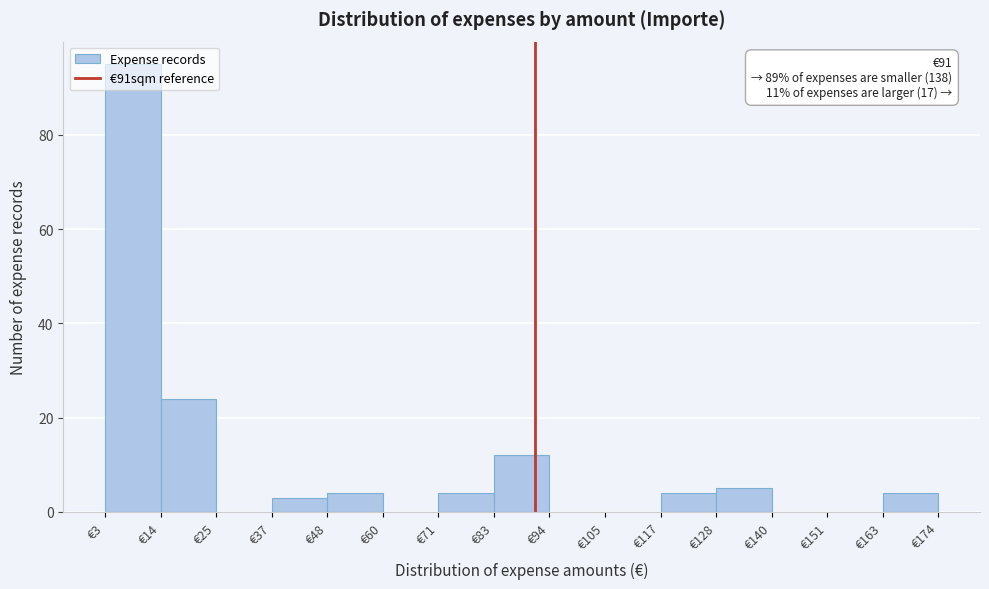

Which range on the x-axis has the tallest bar?

2 to 14